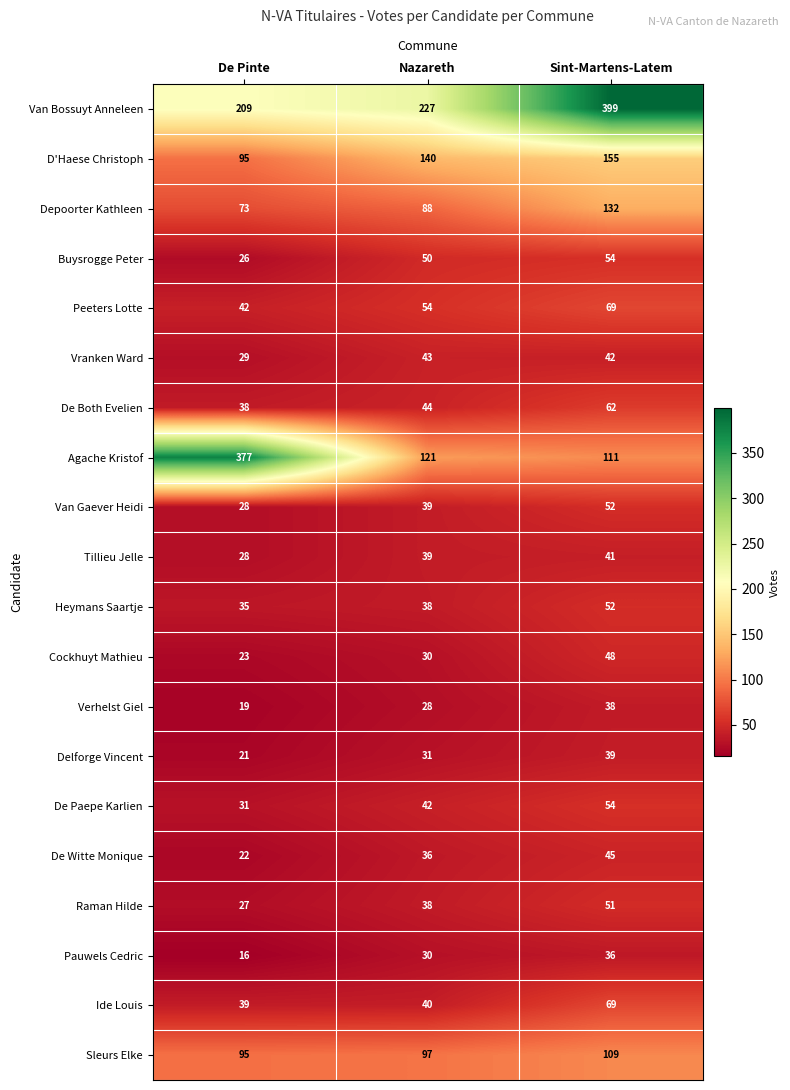

Is it true that De Paepe Karlien equals 42 at Nazareth?

True